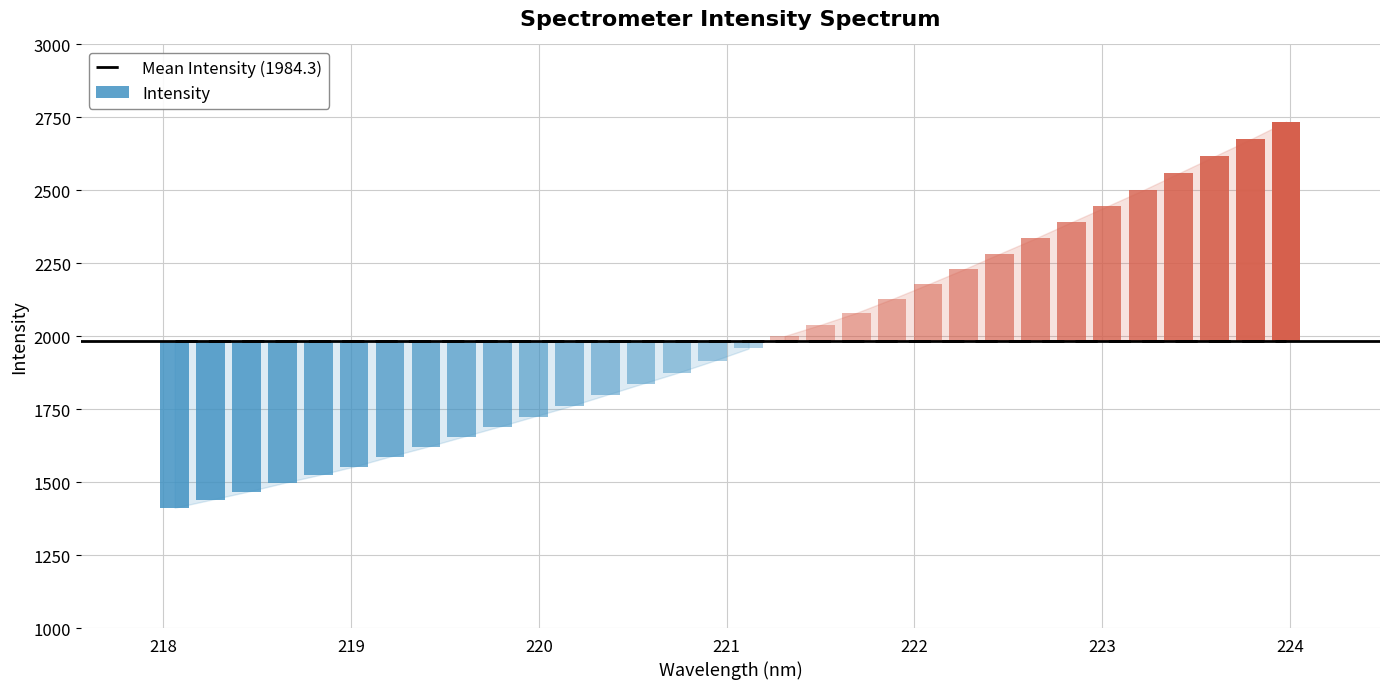

What is the average value?

1984.3